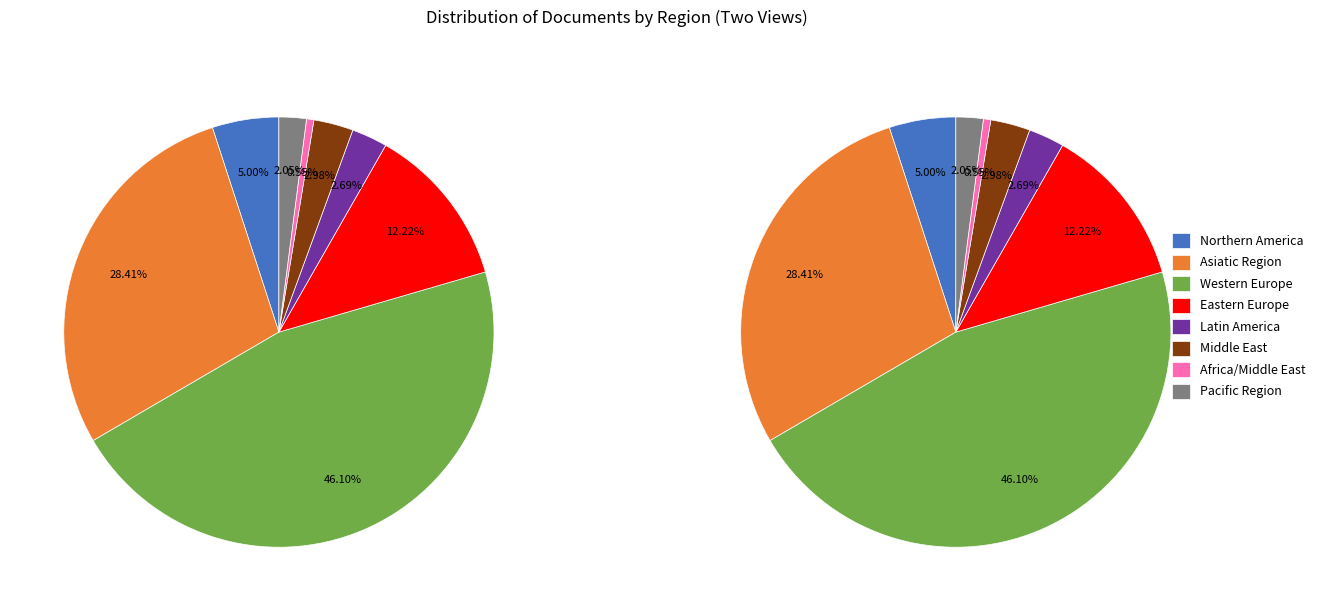

Is there any slice that represents more than half of the pie?

No